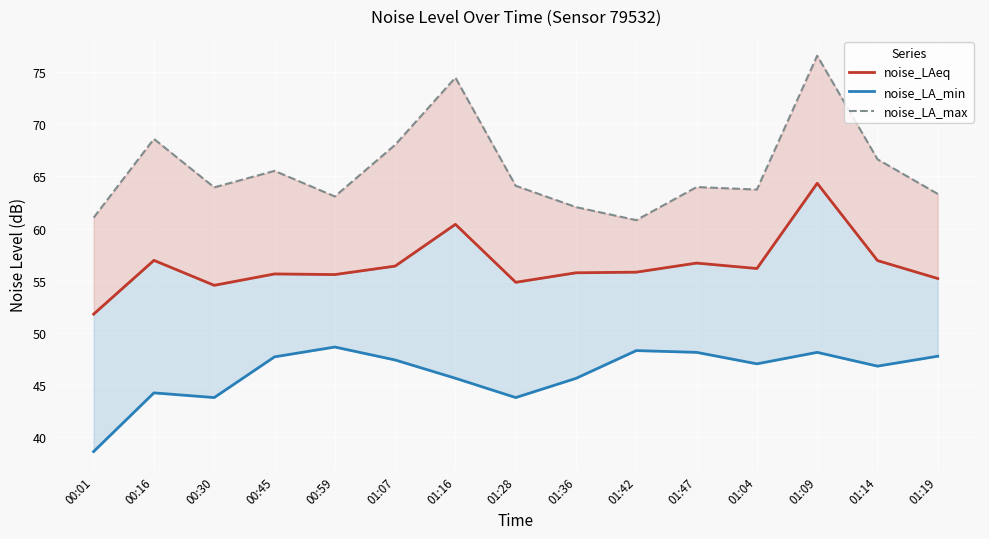

Reading left to right, what are all the values shown in this chart?

noise_LAeq: 51.8	57.0	54.6	55.7	55.6	56.4	60.4	54.9	55.8	55.8	56.7	56.2	64.3	56.9	55.2
noise_LA_min: 38.6	44.3	43.8	47.7	48.7	47.4	45.7	43.8	45.7	48.3	48.1	47.0	48.1	46.8	47.8
noise_LA_max: 61.0	68.6	64.0	65.5	63.1	68.0	74.5	64.1	62.1	60.8	64.0	63.7	76.6	66.6	63.3